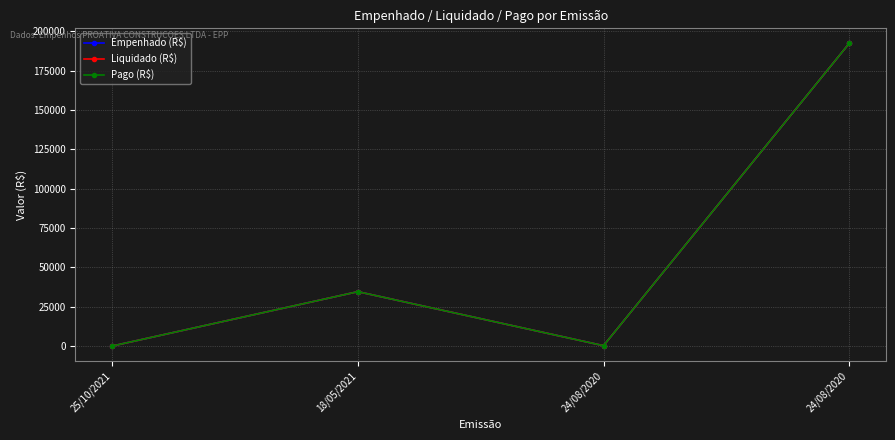

Rank the series at 24/08/2020 from lowest to highest value.

Empenhado (R$), Liquidado (R$), Pago (R$)